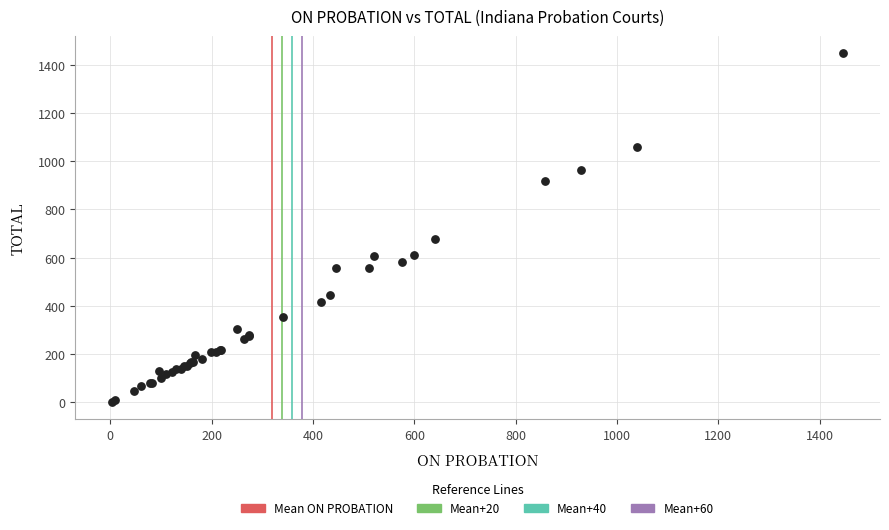

What Y value in the scatter plot is closest to 725?

678